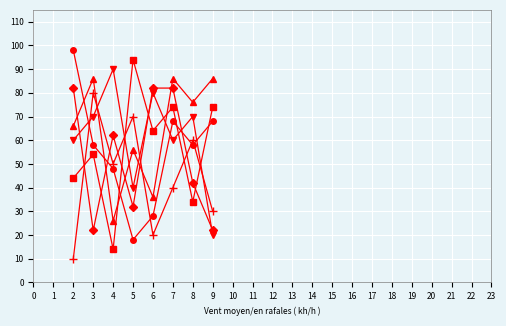

At which category is the sum across all series the highest?

7